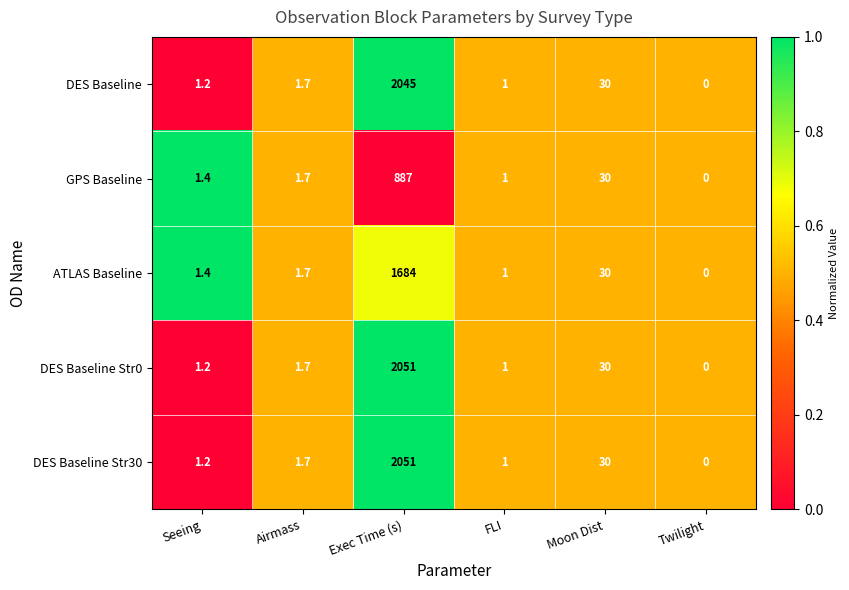

Rank the categories by ATLAS Baseline value from highest to lowest.

Exec Time (s), Moon Dist, Airmass, Seeing, FLI, Twilight